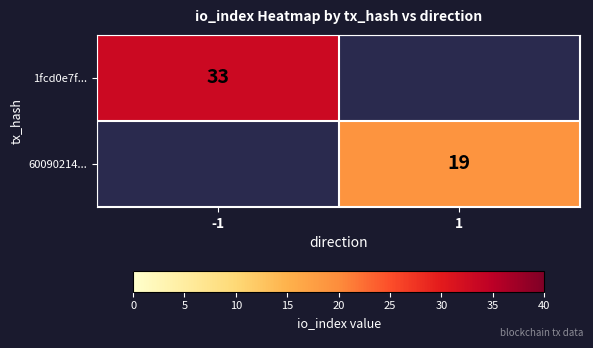

Is it true that 1fcd0e7f... equals 33 at -1?

True